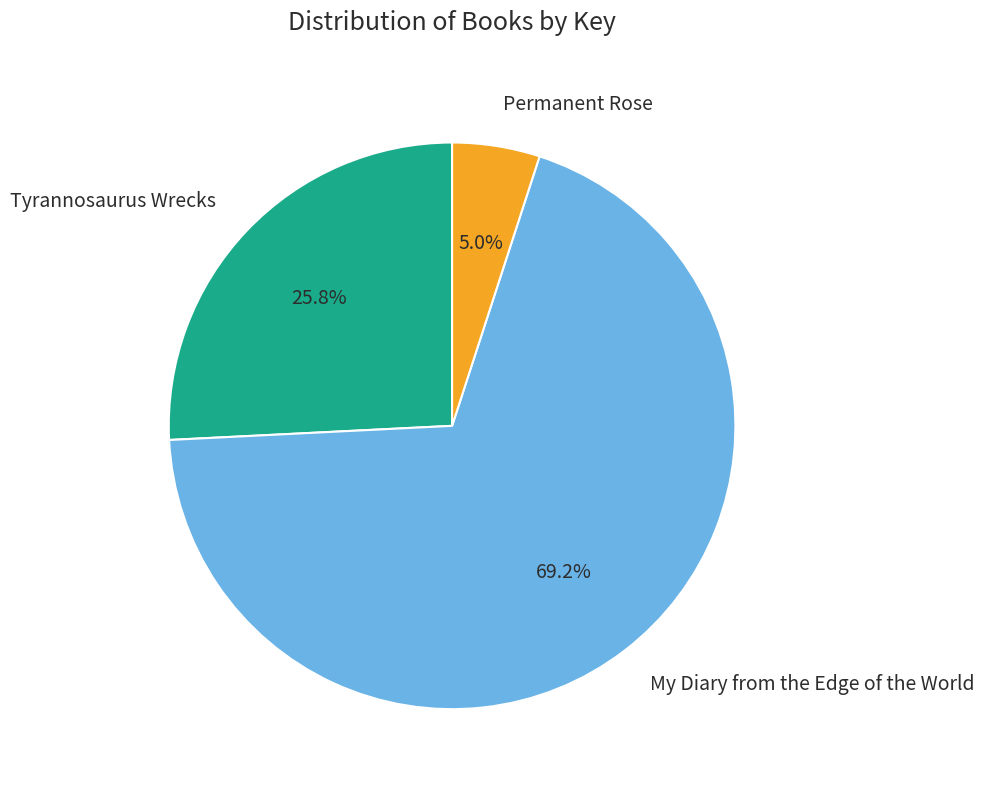

True or false: Tyrannosaurus Wrecks accounts for 26% of the total.

True